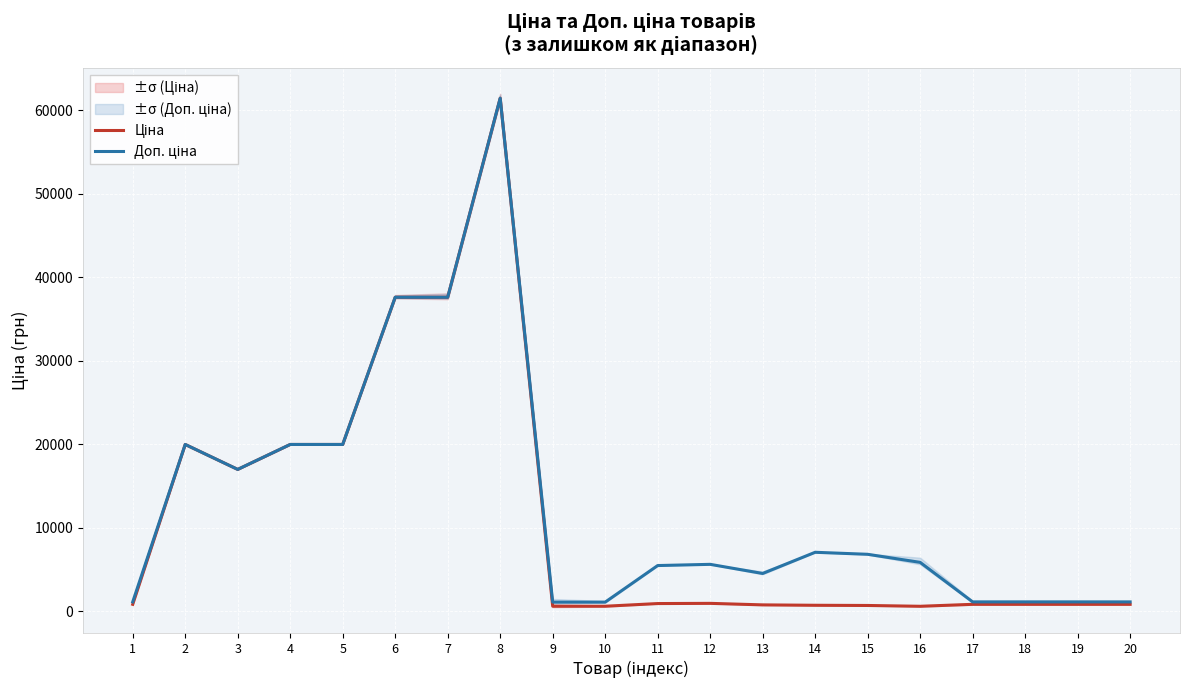

How many interior local peaks does the Доп. ціна series have?

4